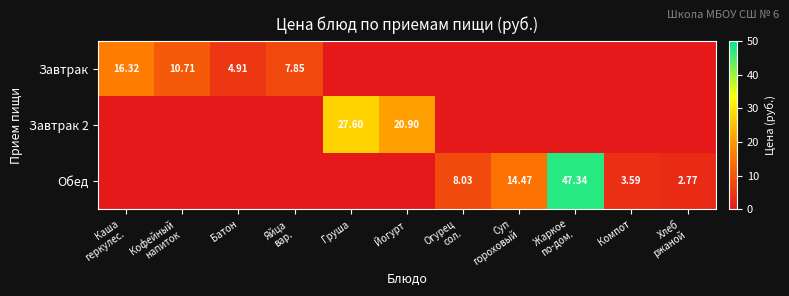

What is the average value of the Обед series?

6.9